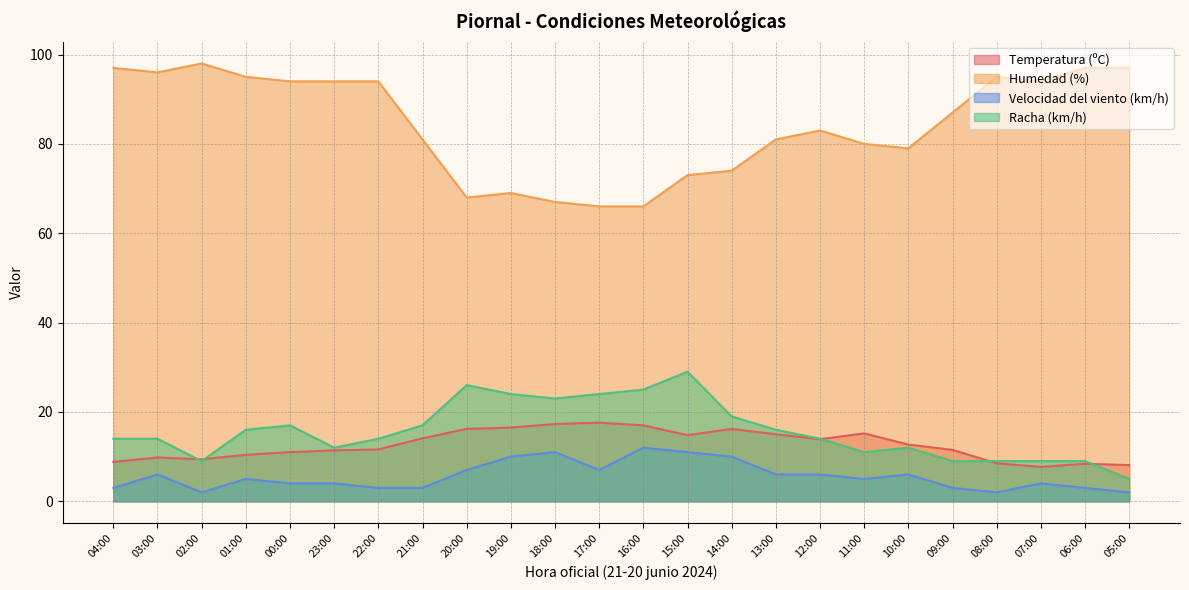

What are all the series names shown in the legend?

Temperatura (ºC), Humedad (%), Velocidad del viento (km/h), Racha (km/h)